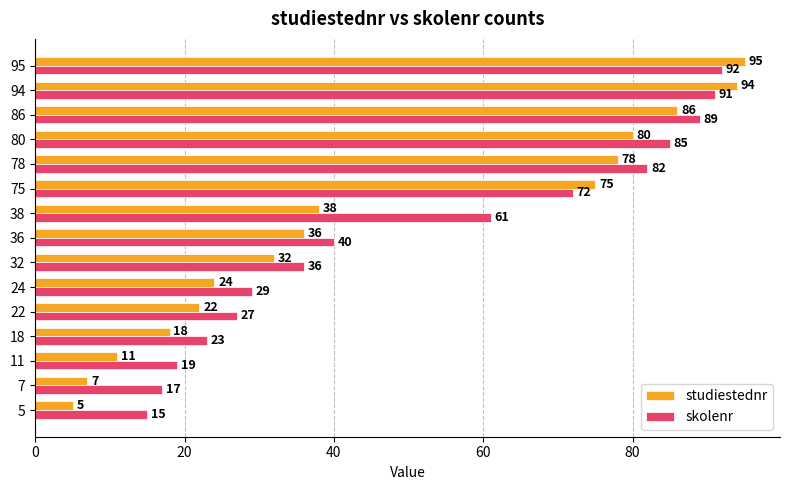

At how many categories does at least one series exceed 22?

12